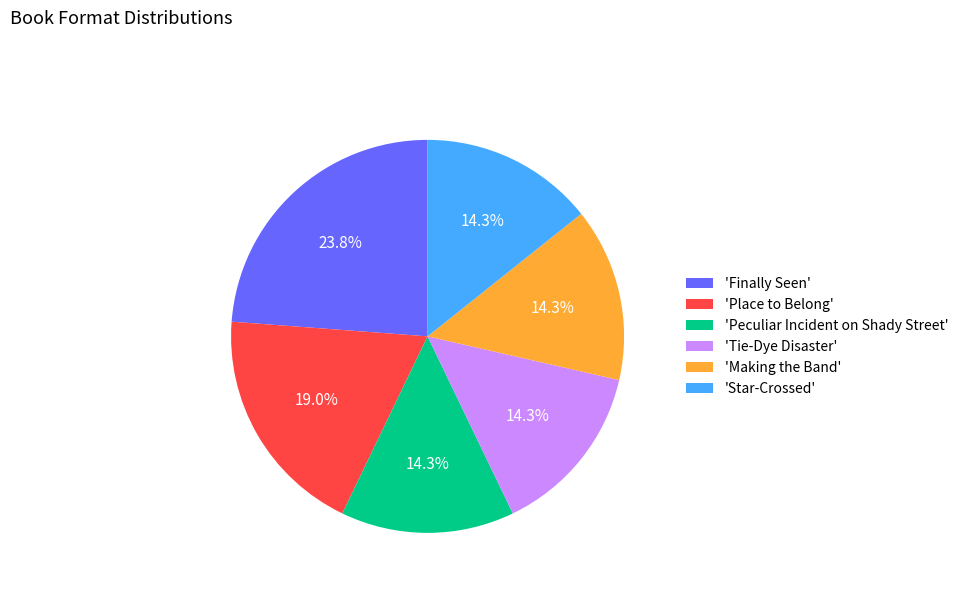

What is the largest slice in the pie chart?

'Finally Seen'